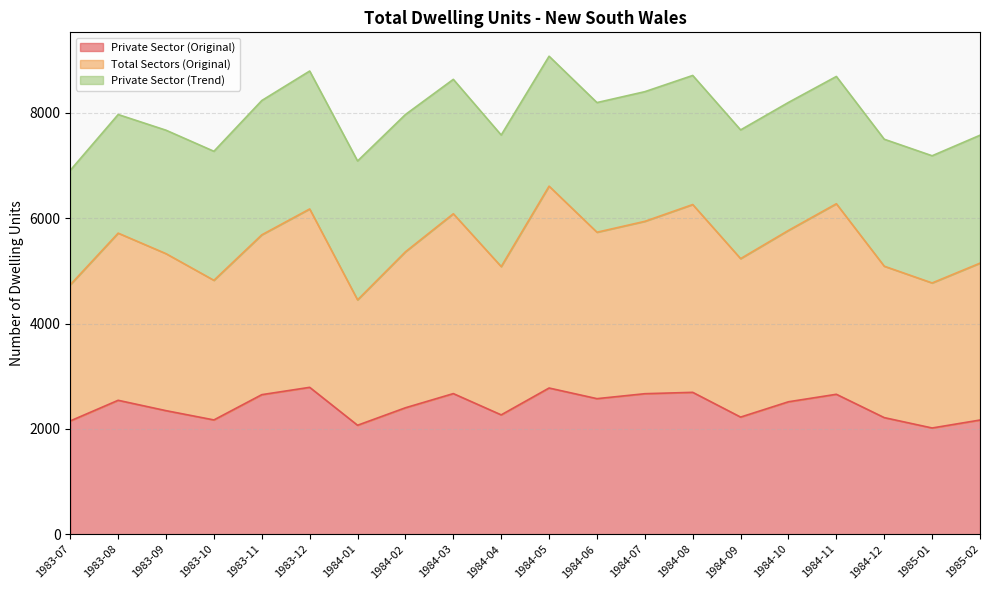

At which category does Private Sector (Original) reach its first local valley?

1983-10